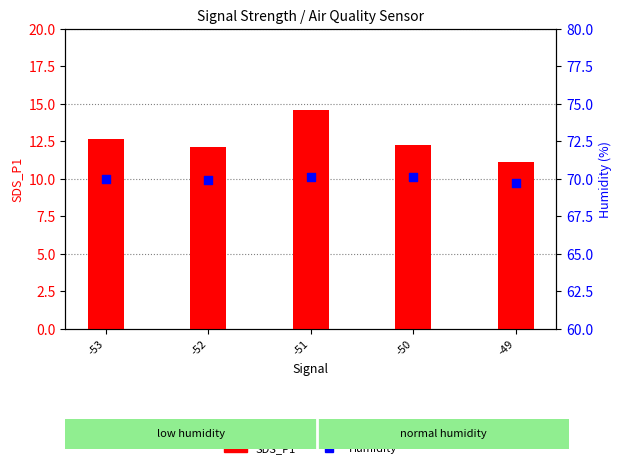

At how many categories does at least one series exceed 37?

5